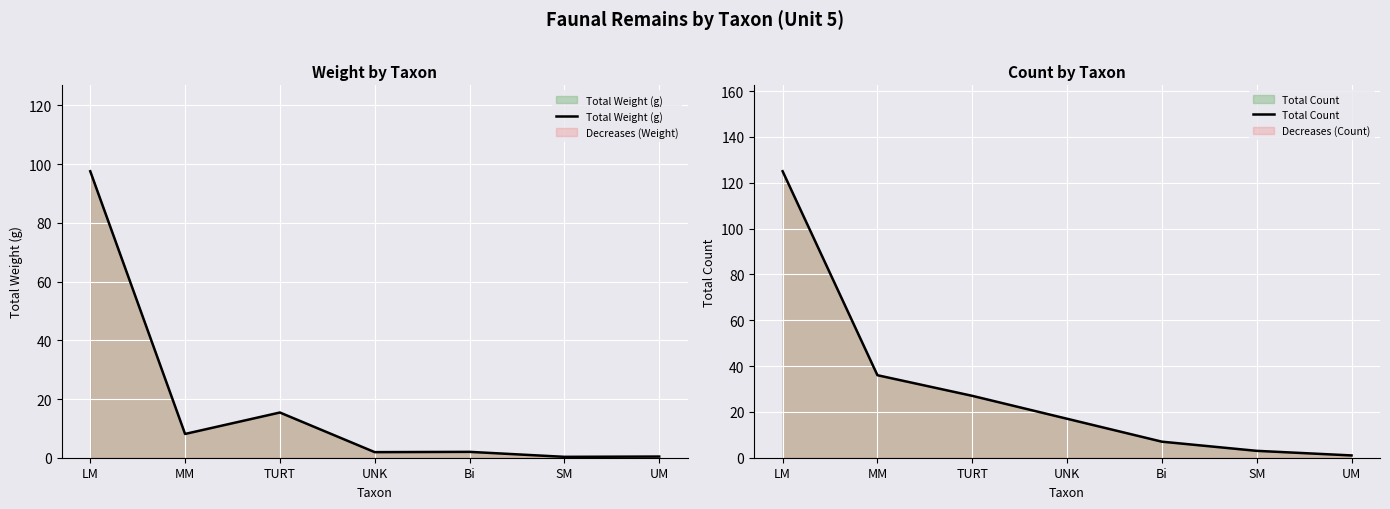

True or false: Total Weight (g) and Total Count intersect in this chart.

False